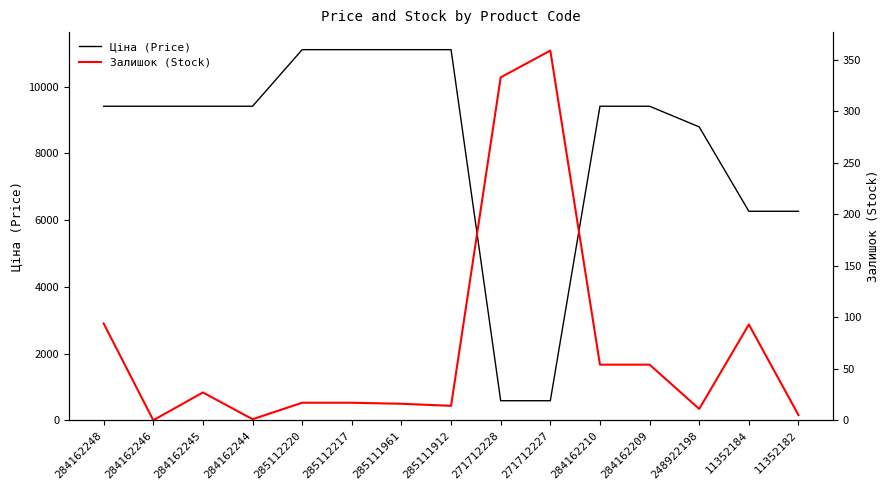

What is the sum of all Залишок (Stock) values?

1095.0